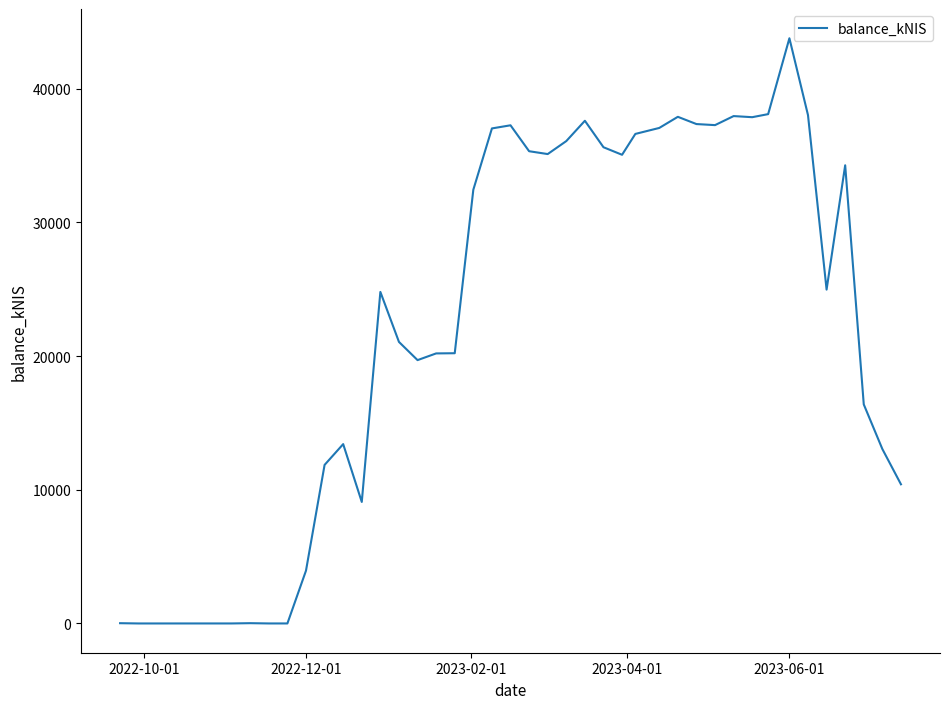

What is the greatest value displayed?

43784.2